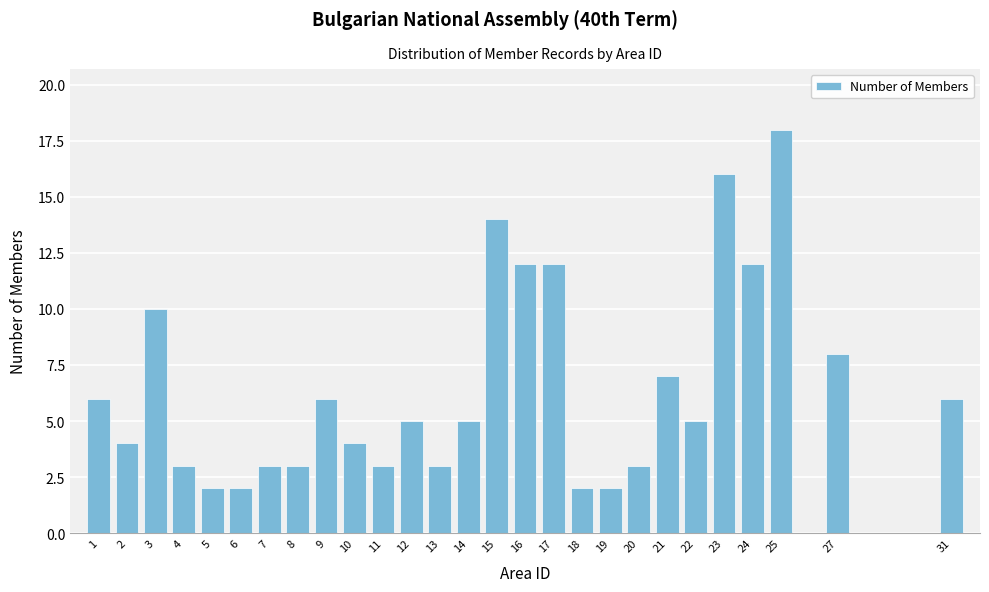

Reading right to left, extract all data points from this chart.

6	8	18	12	16	5	7	3	2	2	12	12	14	5	3	5	3	4	6	3	3	2	2	3	10	4	6